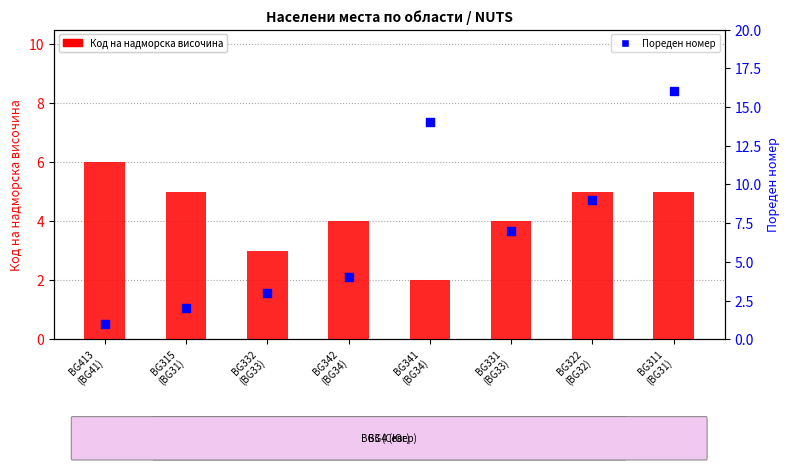

At which category is the sum across all series the highest?

BG311
(BG31)